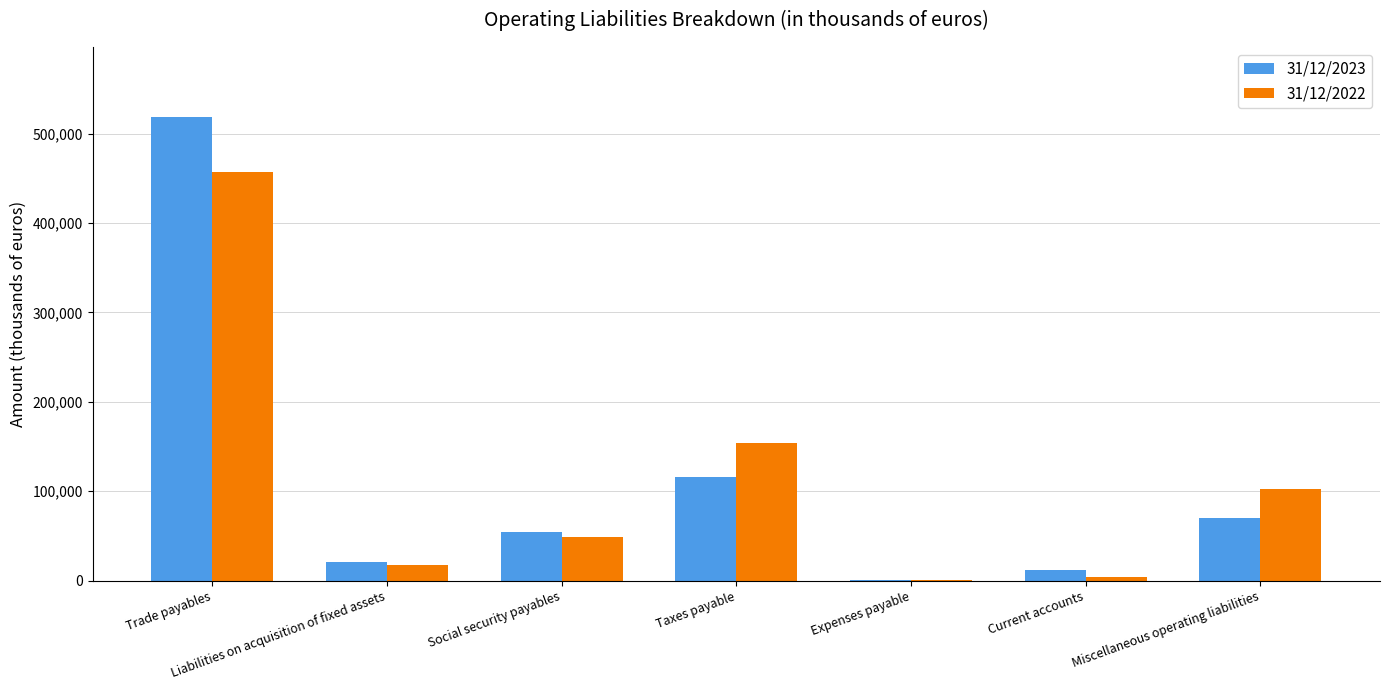

Which series changed the most between Liabilities on acquisition of fixed assets and Miscellaneous operating liabilities?

31/12/2022